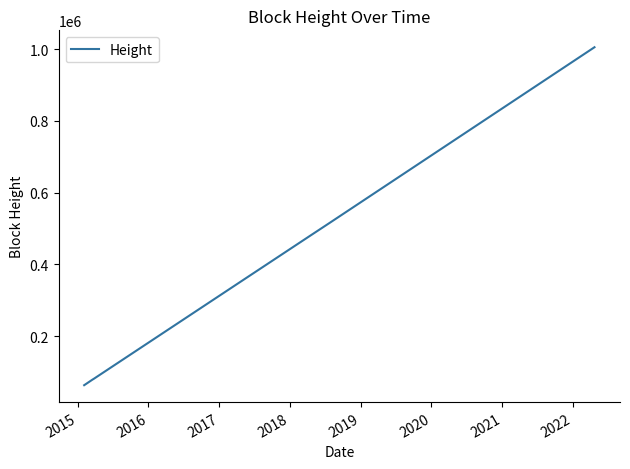

What is the smallest value displayed?

63178